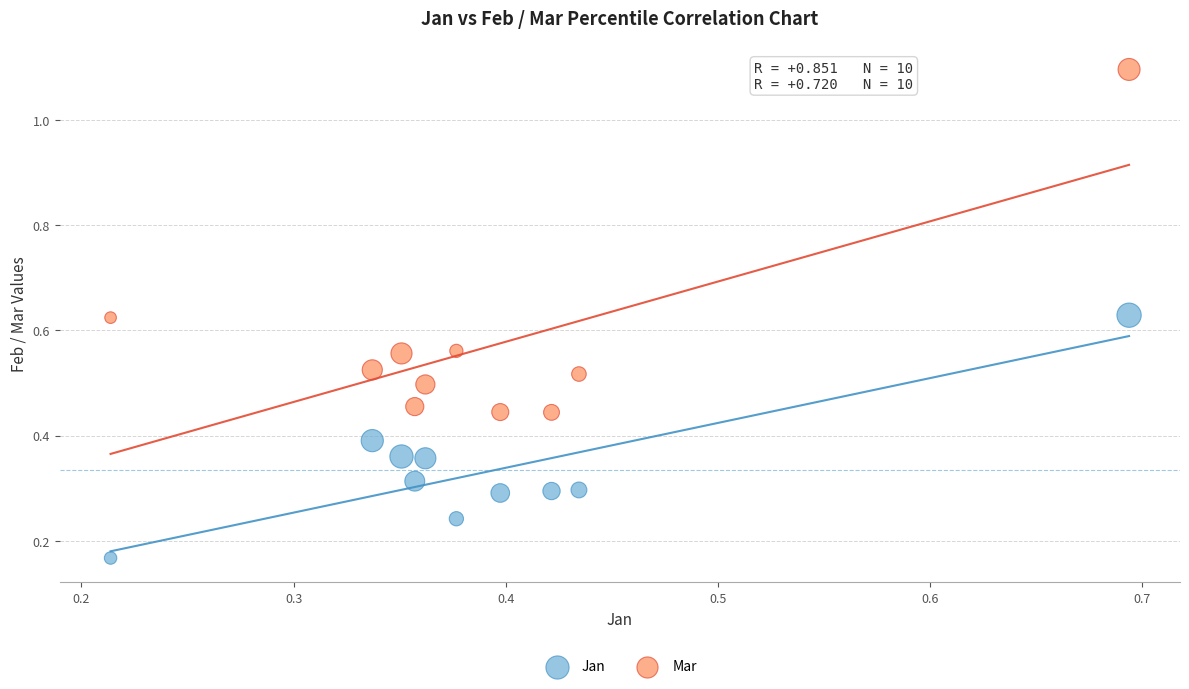

What are all the series names shown in the legend?

Jan, Mar